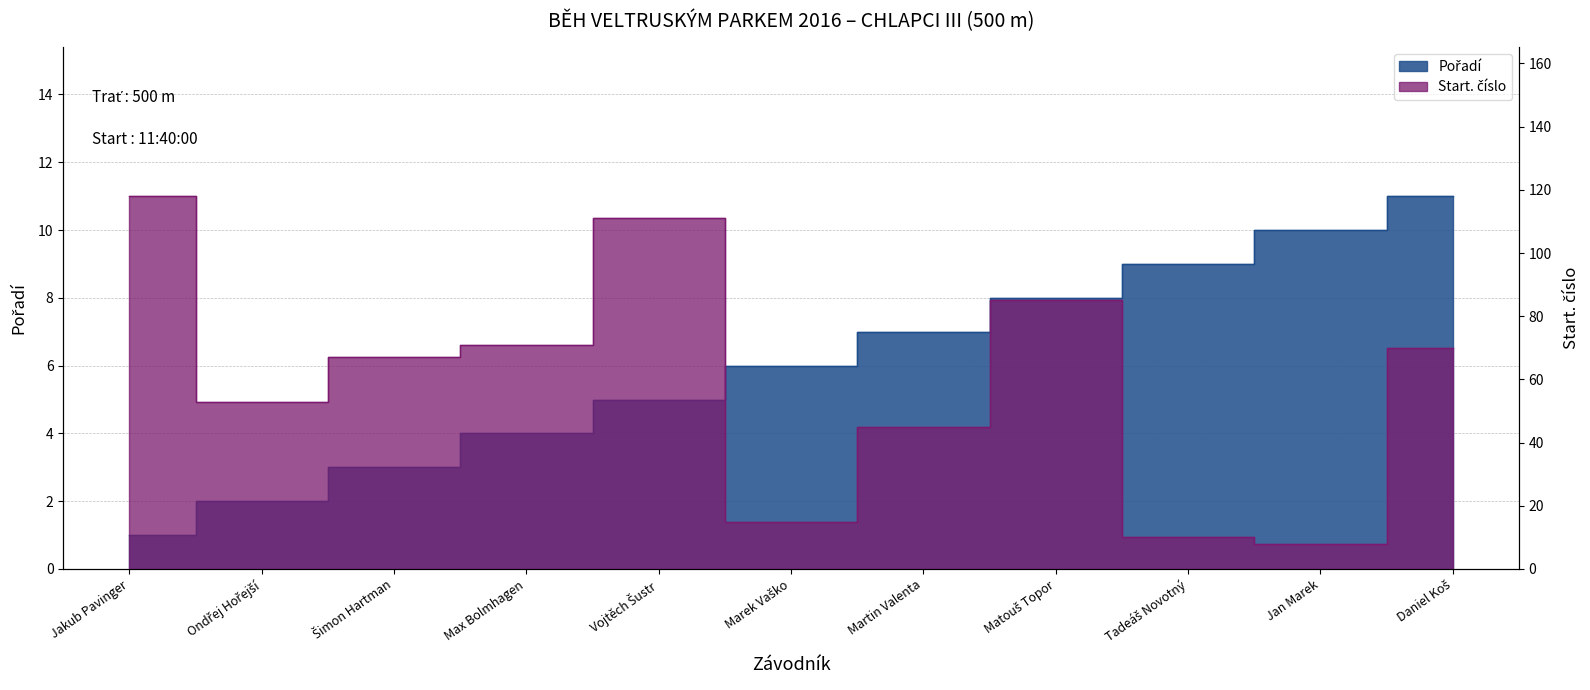

How many distinct data groups are displayed?

2